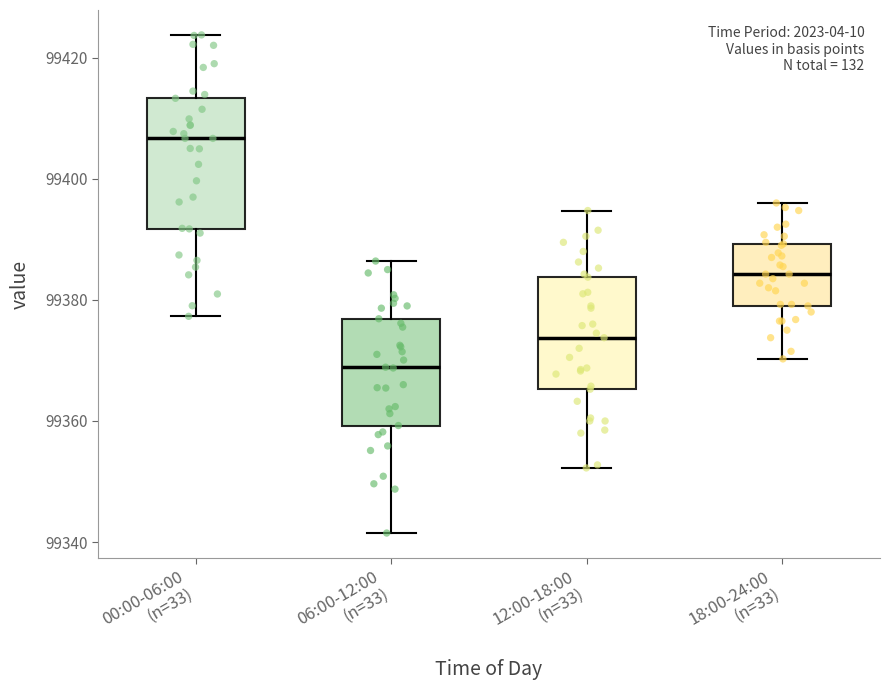

Reading left to right, transcribe this box plot: for each box, give where its median line is, the range the box spans, and where its two whiskers end, as read against the y-axis. The values are not printed on the chart, so give them approximately, as read against the axis.

00:00-06:00 (n=33): median 99406, box 99392 to 99414, whiskers 99378 to 99424
06:00-12:00 (n=33): median 99368, box 99360 to 99376, whiskers 99342 to 99386
12:00-18:00 (n=33): median 99374, box 99366 to 99384, whiskers 99352 to 99394
18:00-24:00 (n=33): median 99384, box 99380 to 99390, whiskers 99370 to 99396